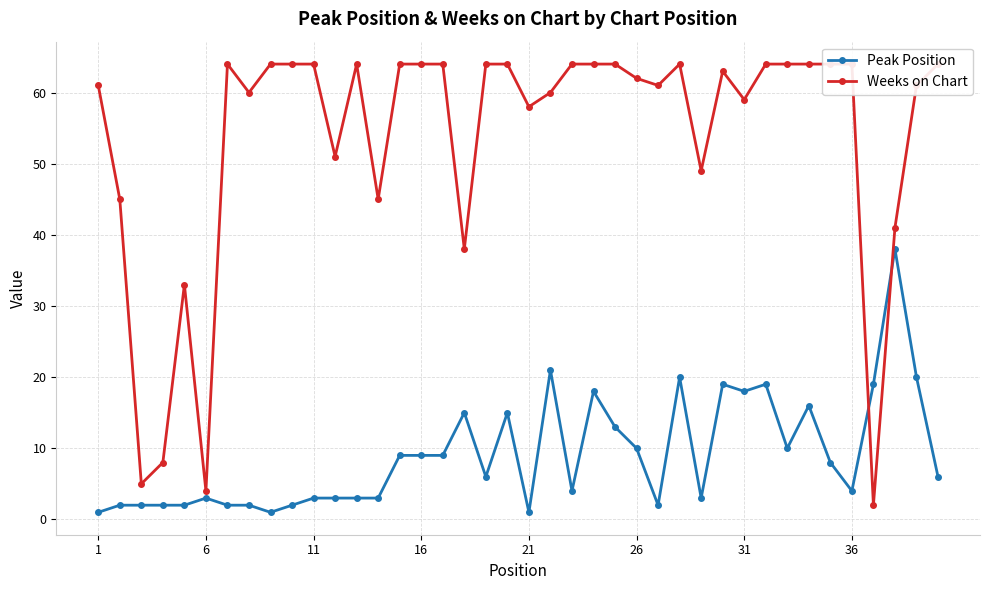

True or false: Peak Position has more than 0 interior local peaks.

True